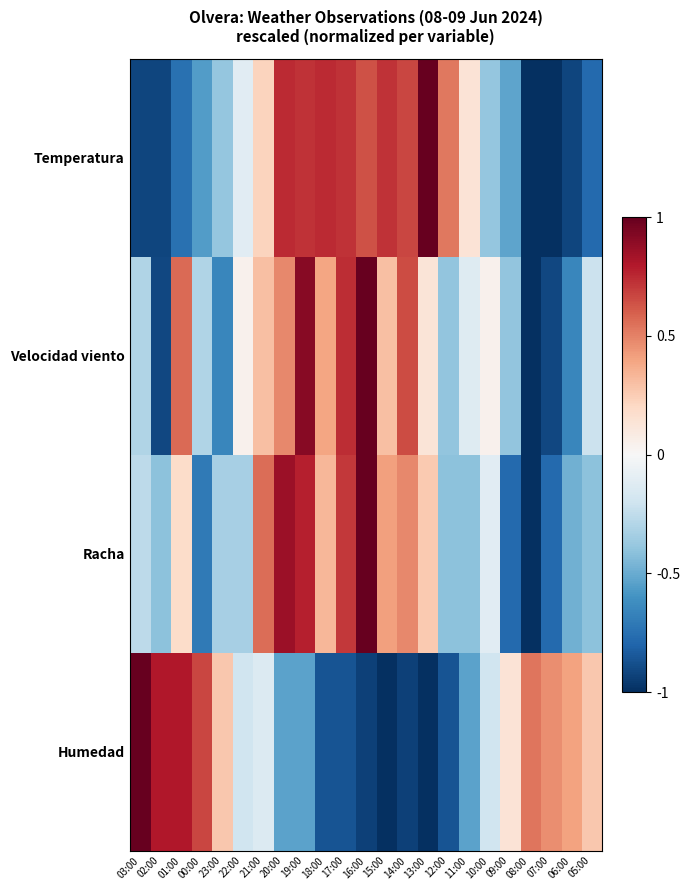

Between 09:00 and 16:00, which is larger?

16:00